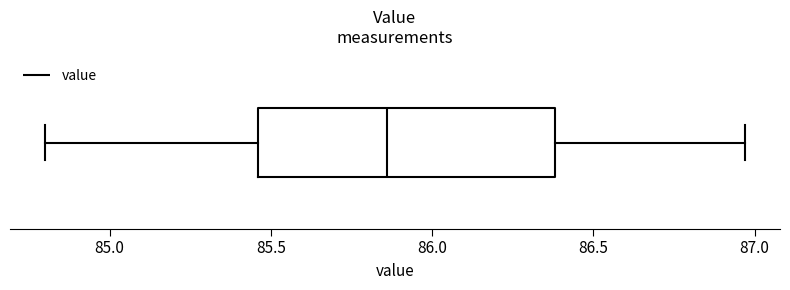

Read this box plot against the x-axis: the position of the median line, the range covered by the box, and the ends of both whiskers. The values are not printed on the chart, so give them approximately, as read against the axis.

median 85.85, box 85.45 to 86.40, whiskers 84.80 to 86.95